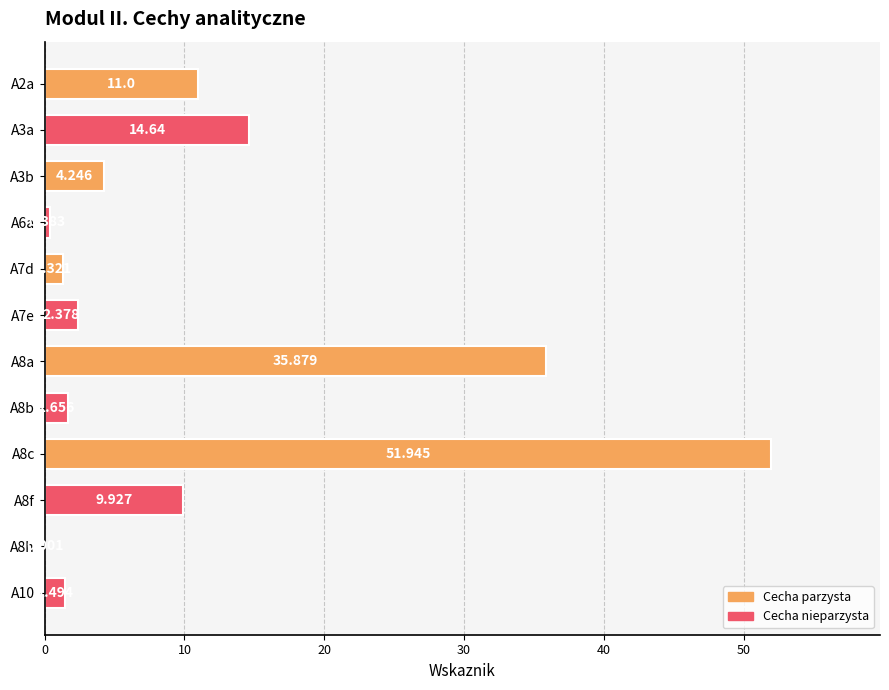

How many values exceed 4?

6